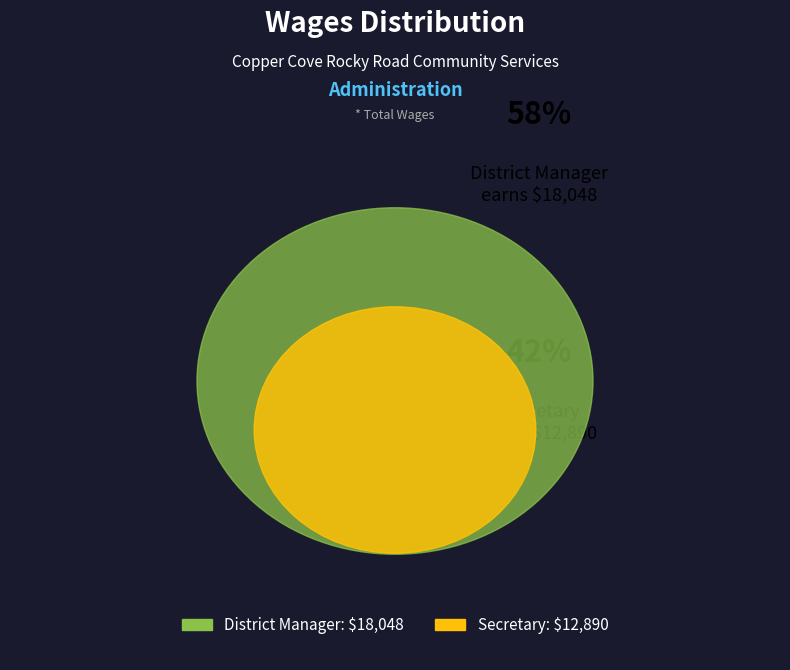

To the nearest percent, what percentage of the pie is District Manager?

58%